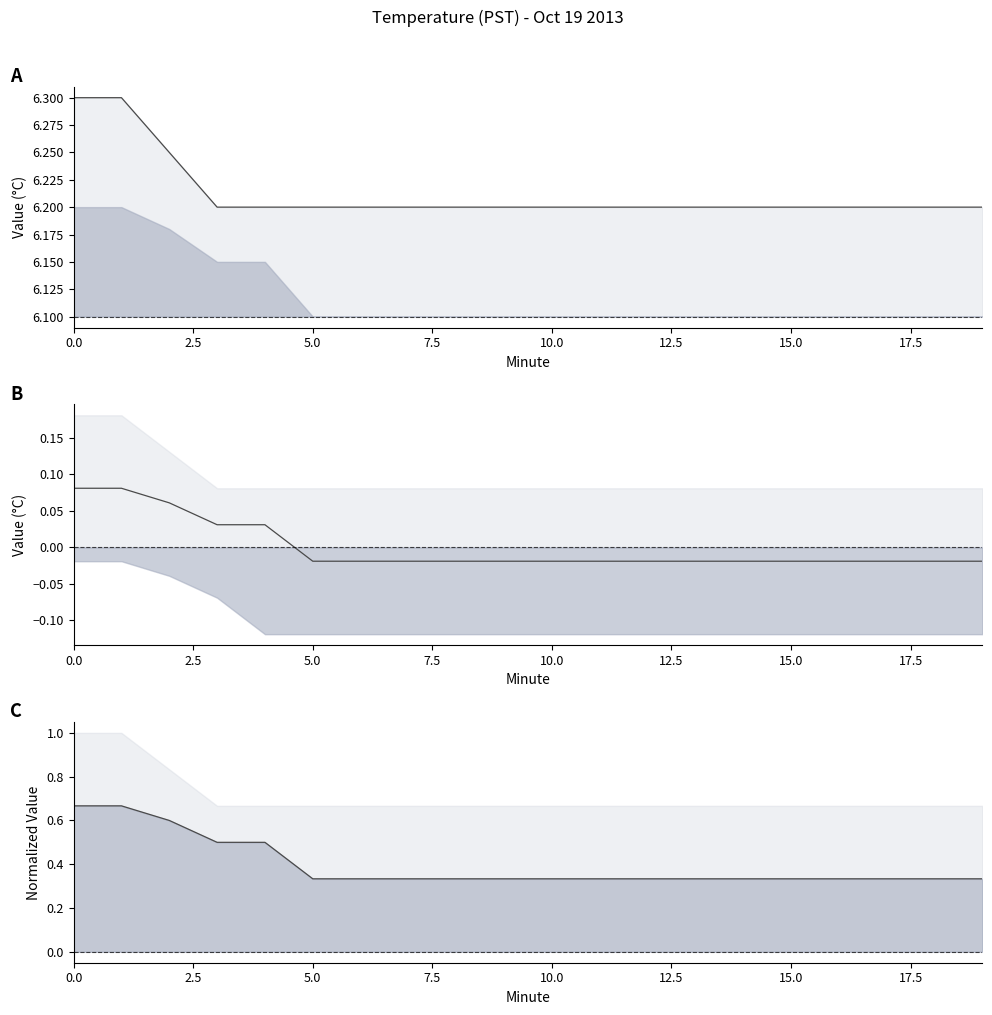

True or false: mean and mean line intersect in this chart.

False